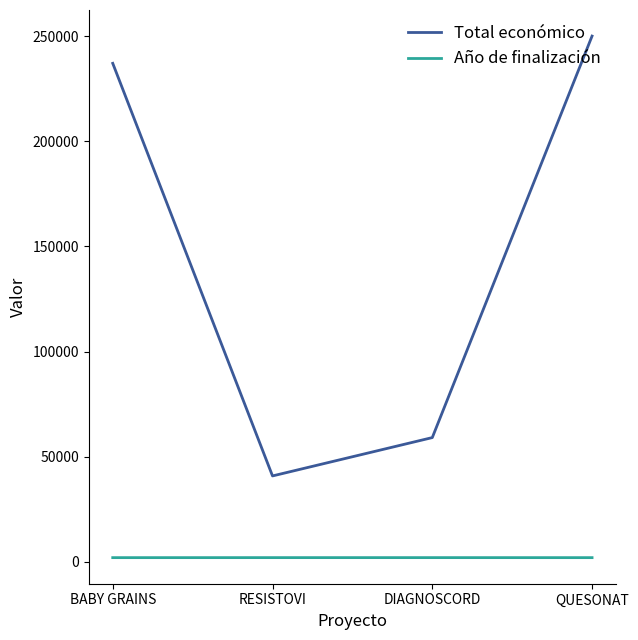

Where is Total económico nearest to the value 145438?

DIAGNOSCORD